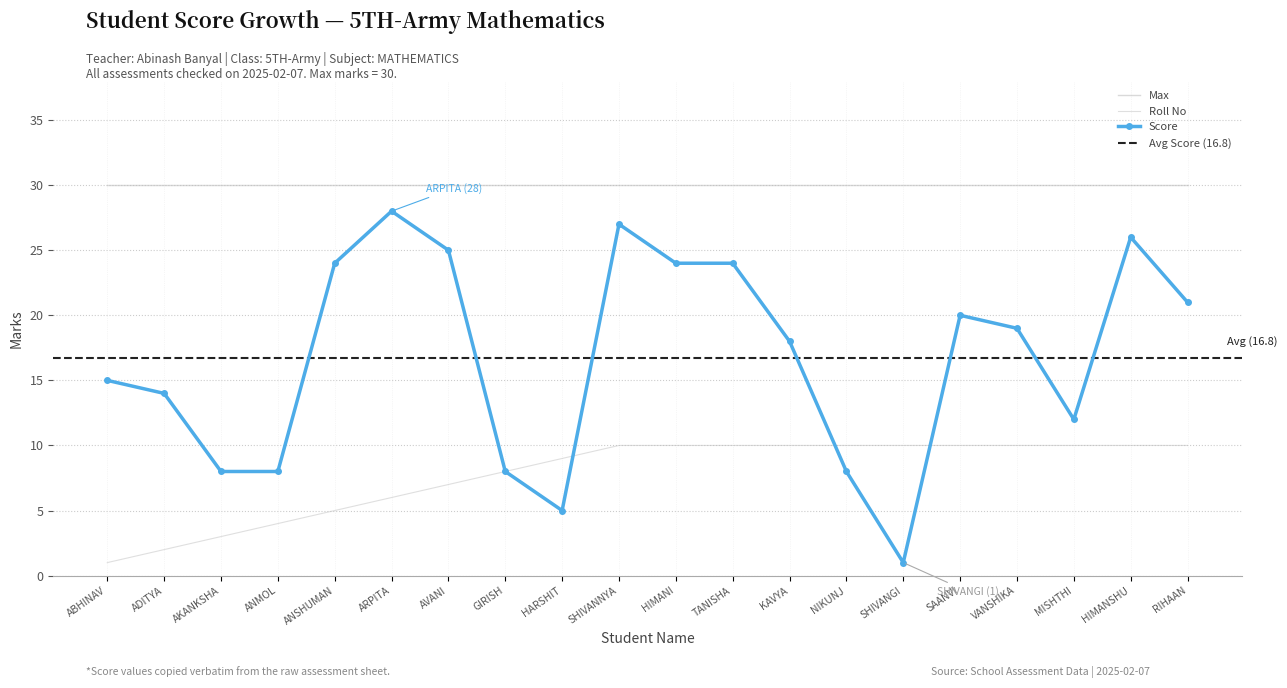

The value of Score at MISHTHI is 12. True or false?

True